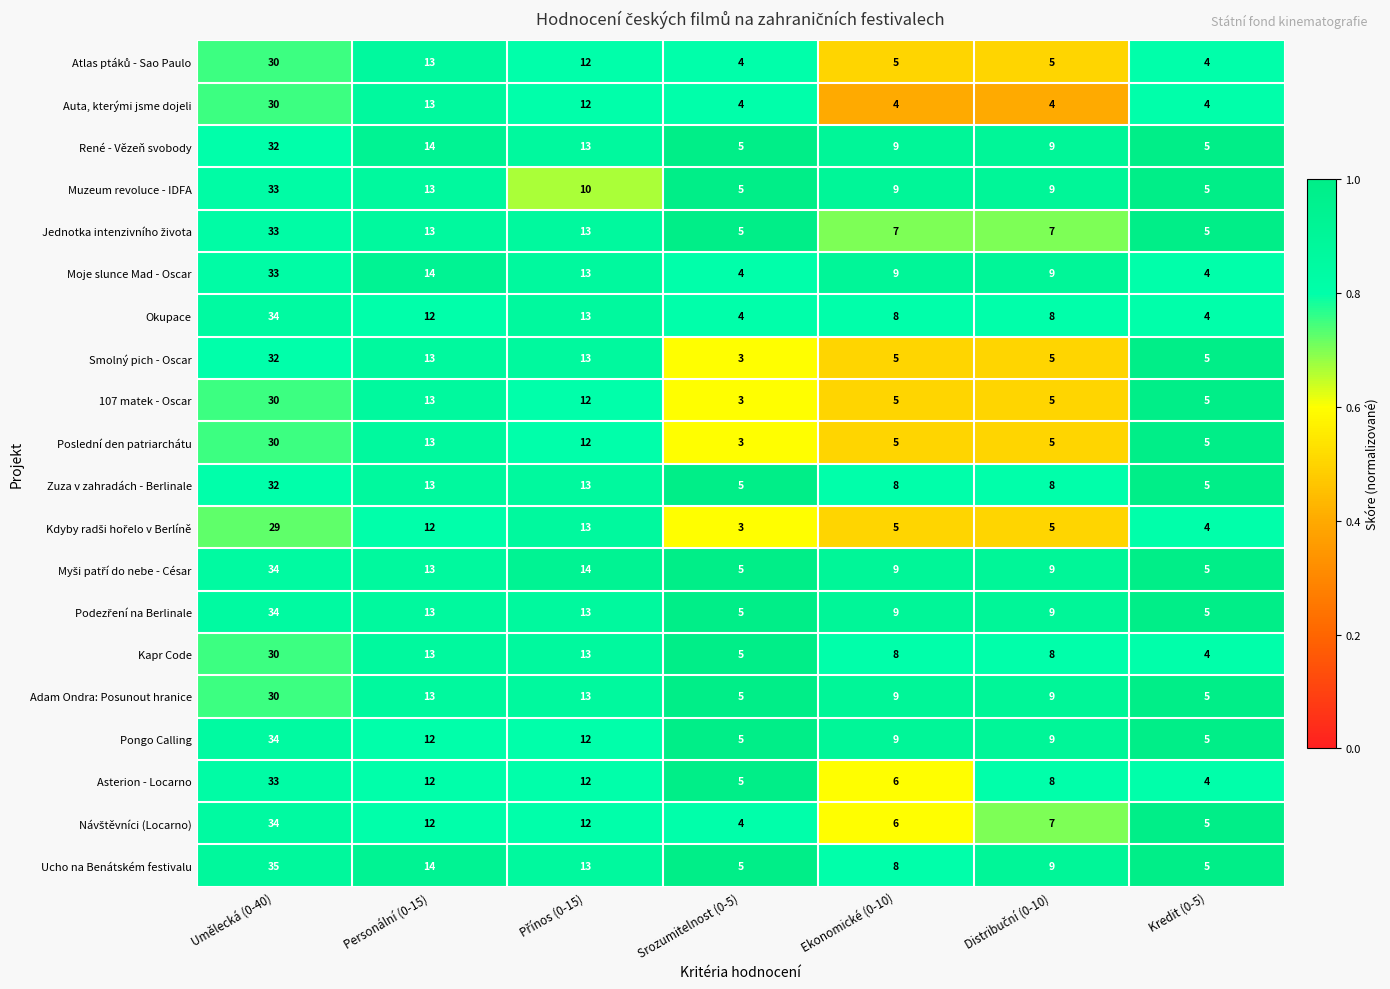

Count the number of categories in the chart.

7